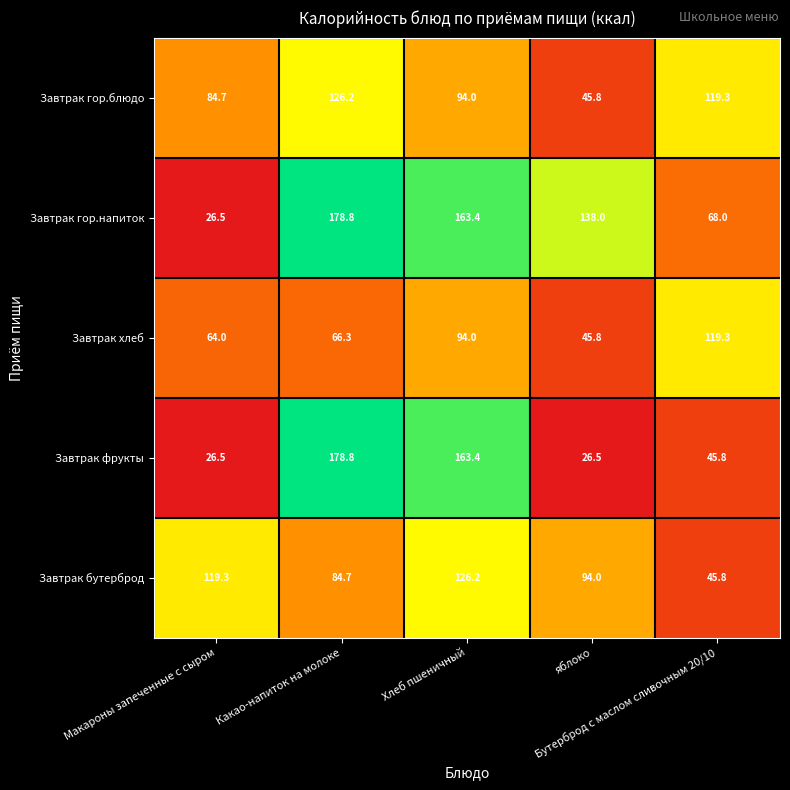

What is the maximum value for Завтрак гор.блюдо?

126.2